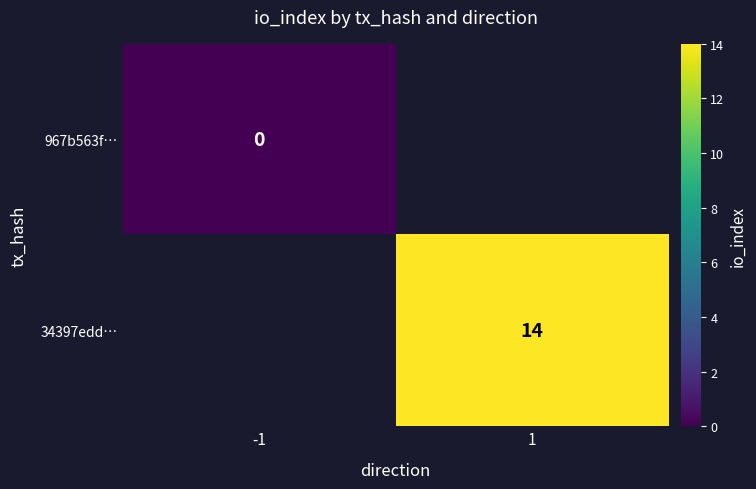

Is the value of 34397edd… at 1 greater than the value of 967b563f… at -1?

Yes